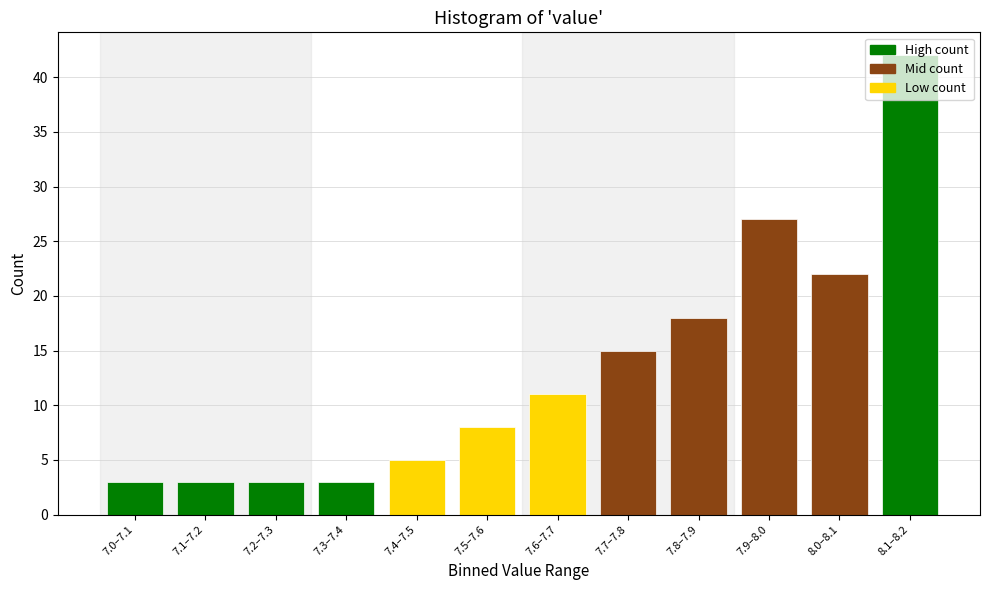

What is the label of the 3rd bar from the left?

7.2–7.3